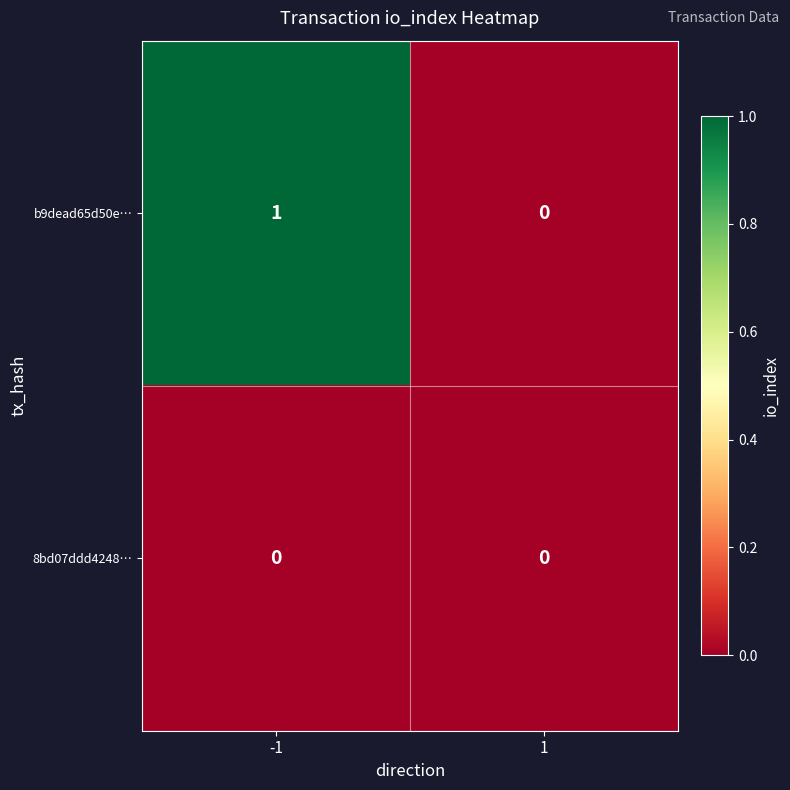

Rank the series at -1 from lowest to highest value.

8bd07ddd4248…, b9dead65d50e…